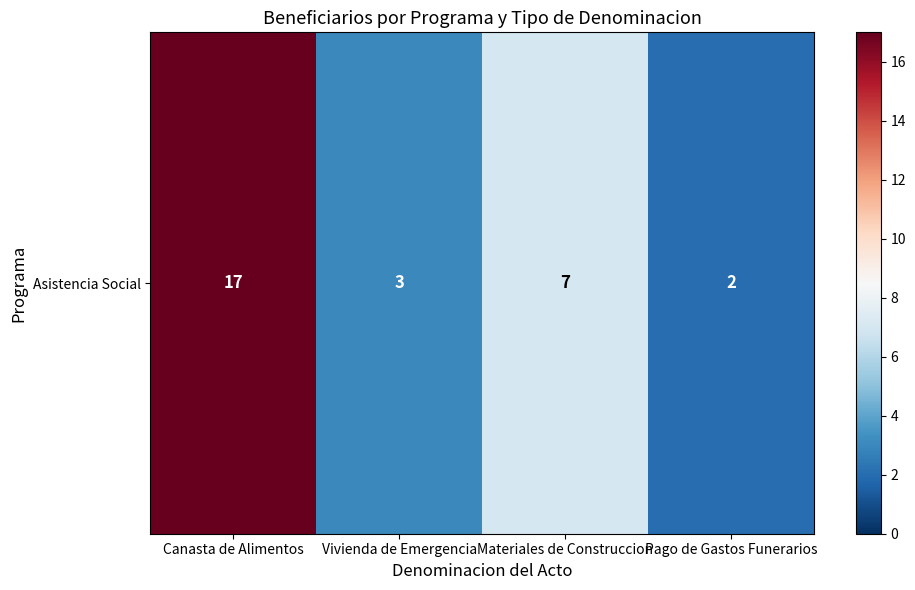

List the labels in order of value, largest first.

Canasta de Alimentos, Materiales de Construccion, Vivienda de Emergencia, Pago de Gastos Funerarios